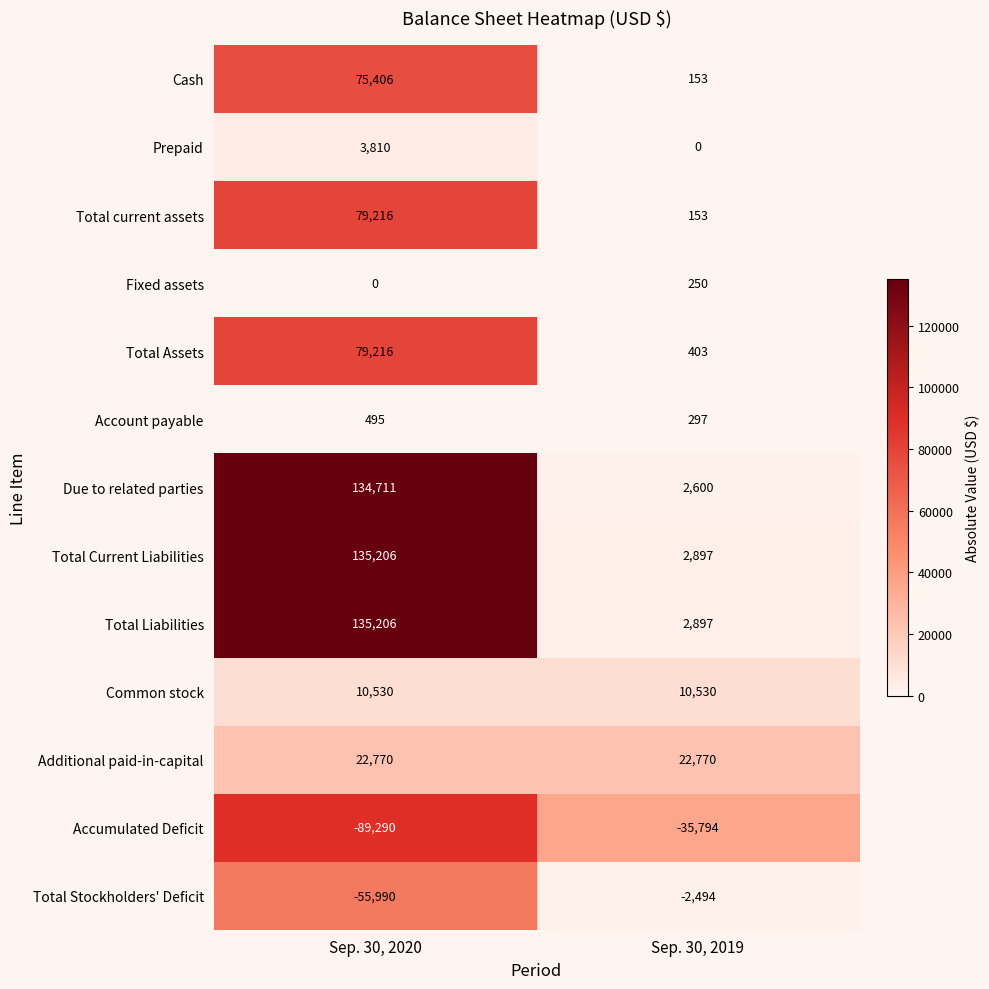

What value does the Due to related parties series have at Sep. 30, 2020, to the nearest 10?

134710